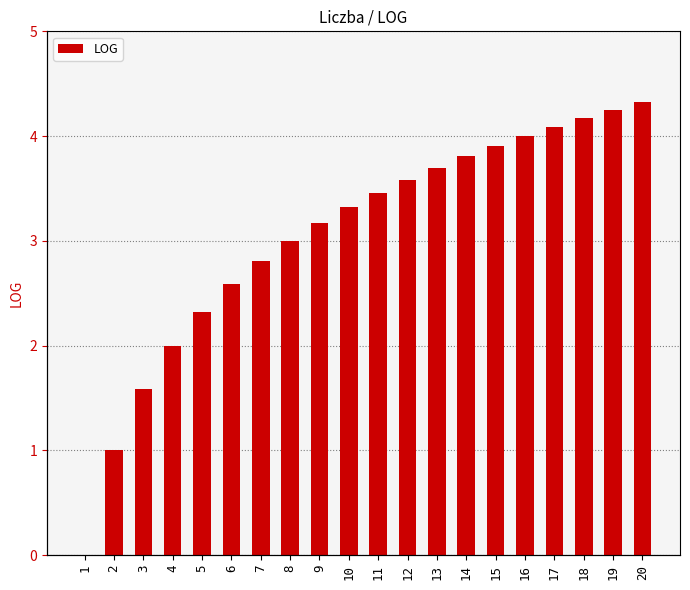

Which label corresponds to the smallest value in the chart?

1